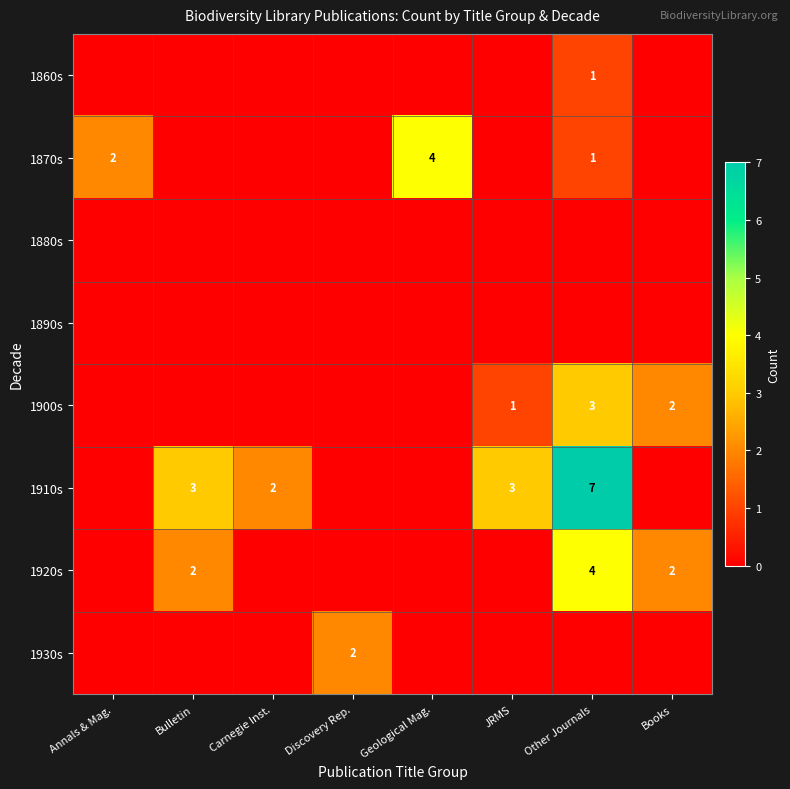

What is the total value across all series at Other Journals?

16